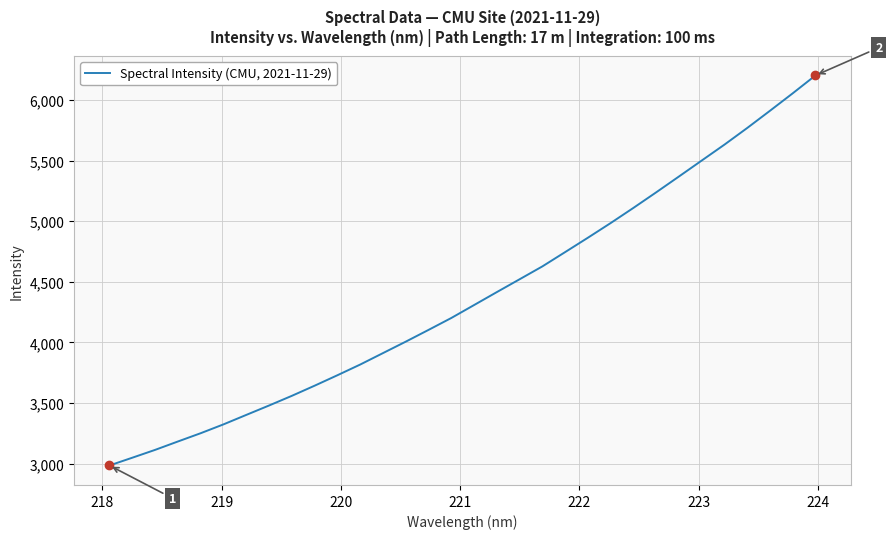

How many lines are shown in the chart?

1